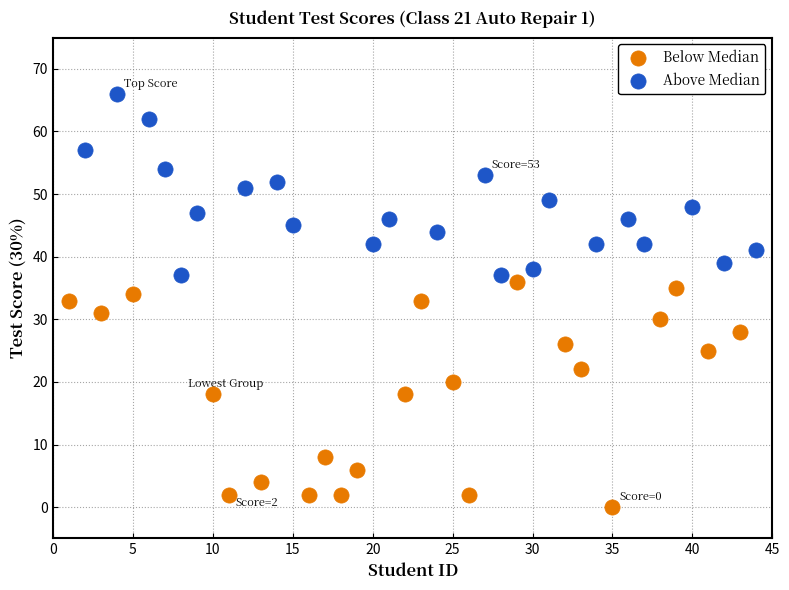

Which series contains the highest Y value?

Above Median